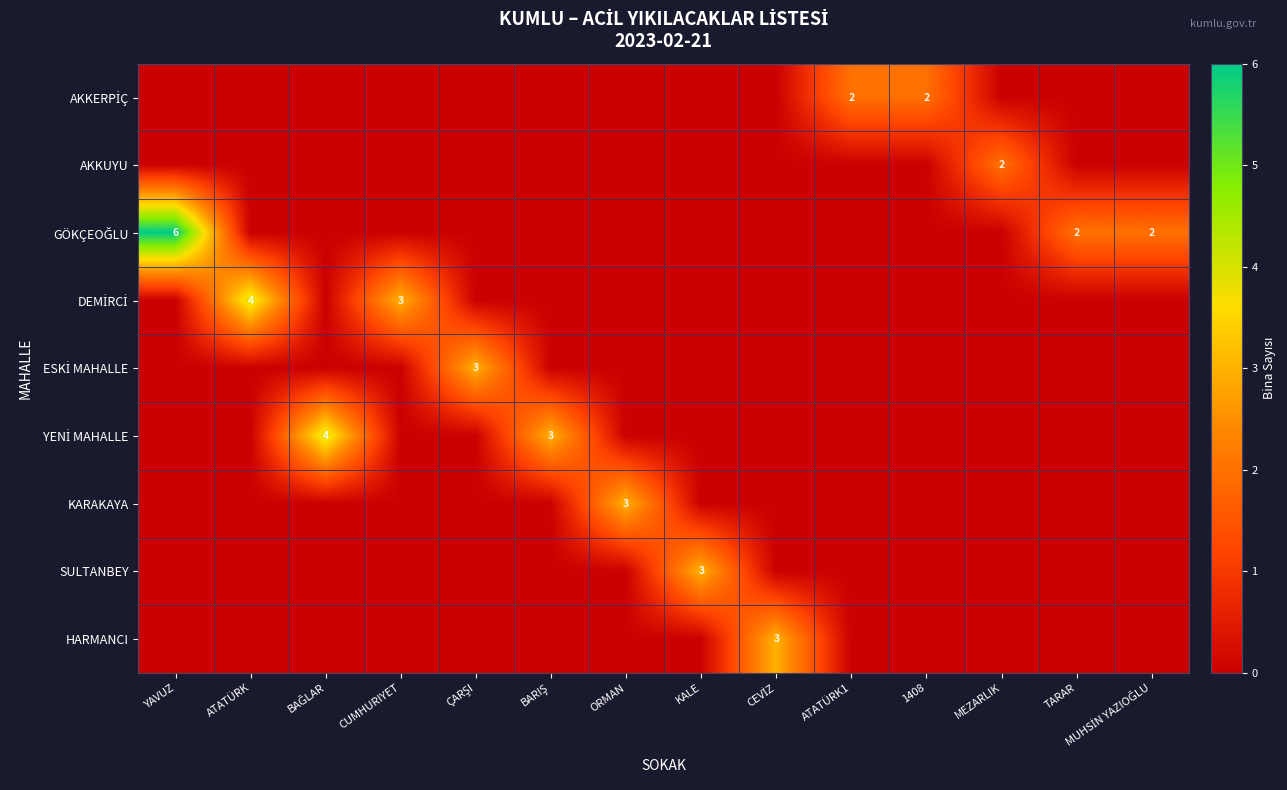

Is it true that YENİ MAHALLE equals 0 at ÇARŞI?

True